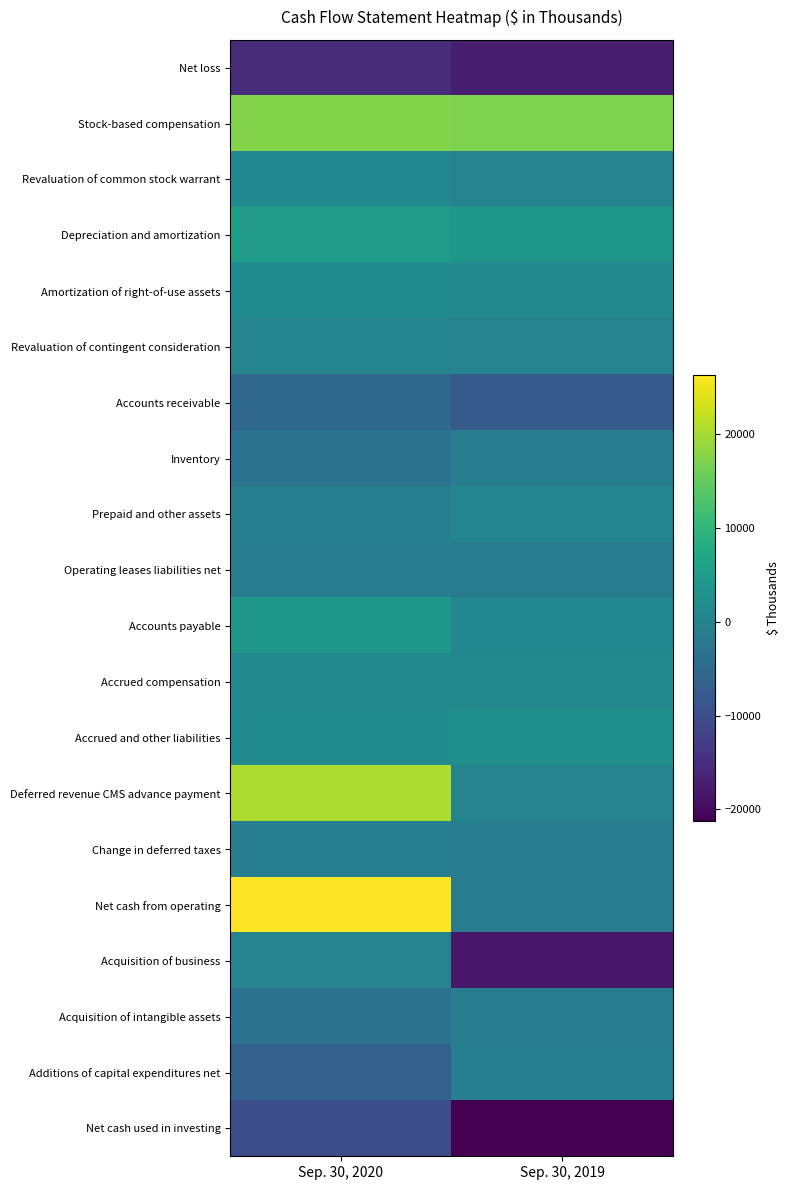

What is the minimum value shown in the chart?

-21237